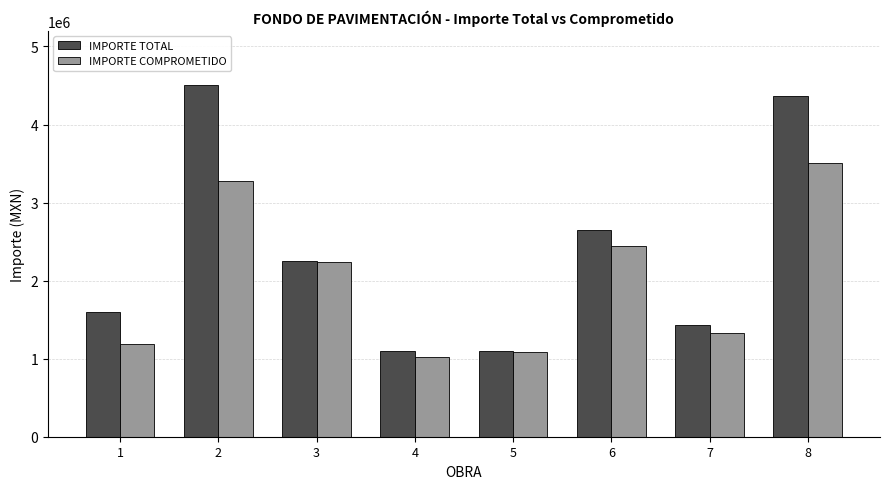

Which series has the largest range (max minus min)?

IMPORTE TOTAL